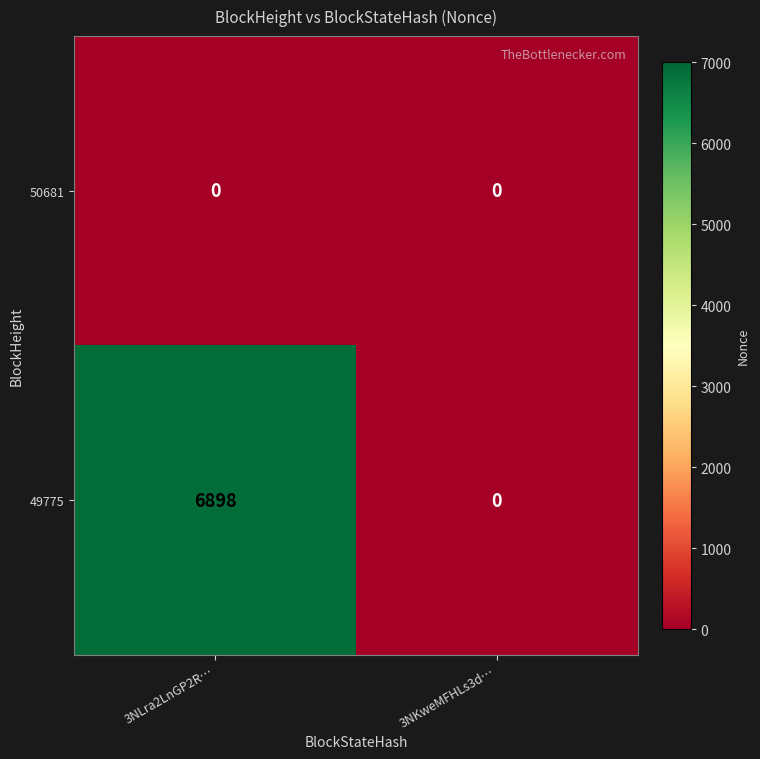

Rank the series by their average value, from lowest to highest.

50681, 49775